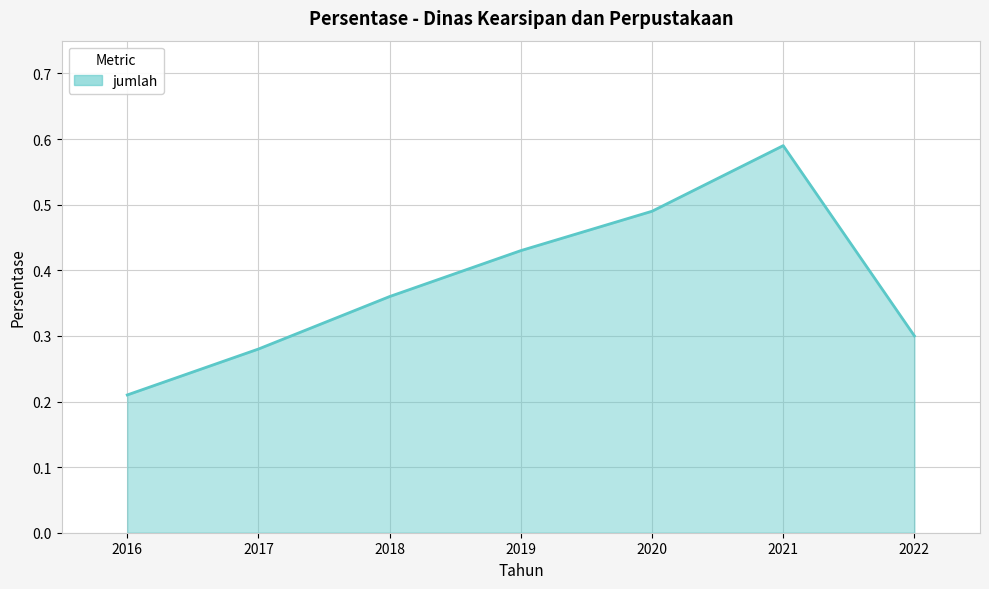

The value at 2019 is 0.6. True or false?

False